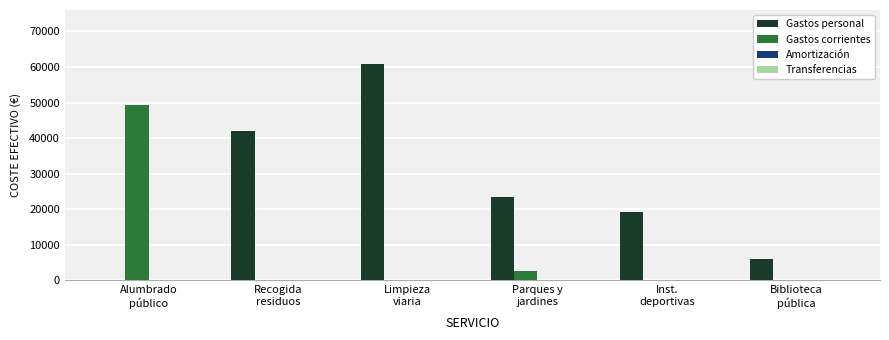

How many distinct data groups are displayed?

2